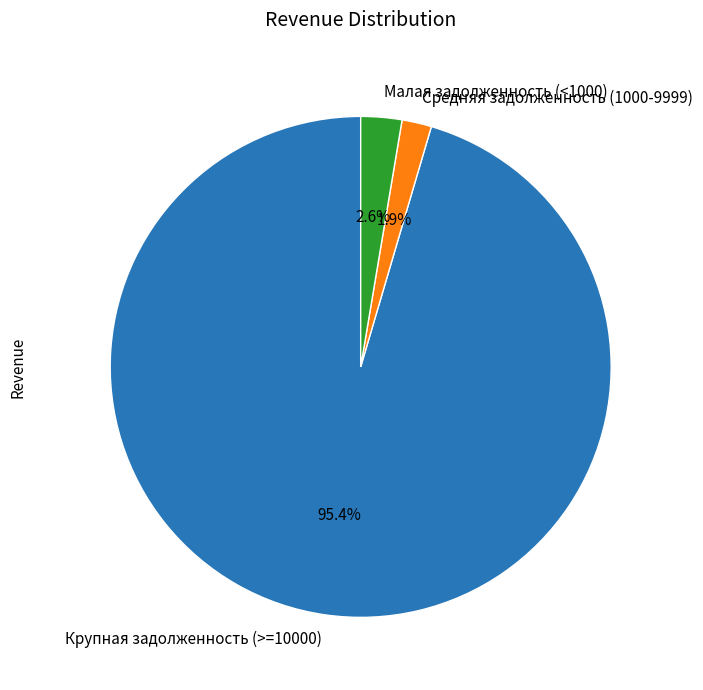

Is the sum of Малая задолженность (<1000) and Средняя задолженность (1000-9999) greater than half?

No